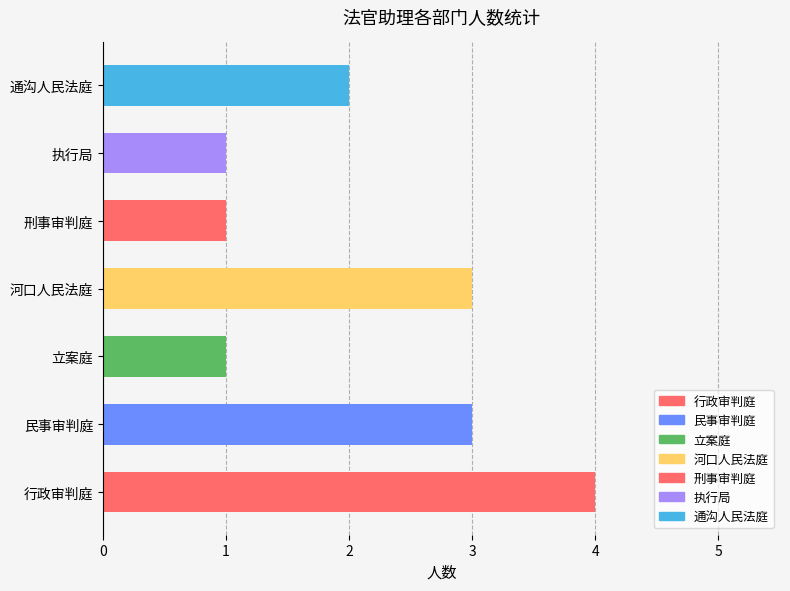

Count the values in the range 1 to 3.

6